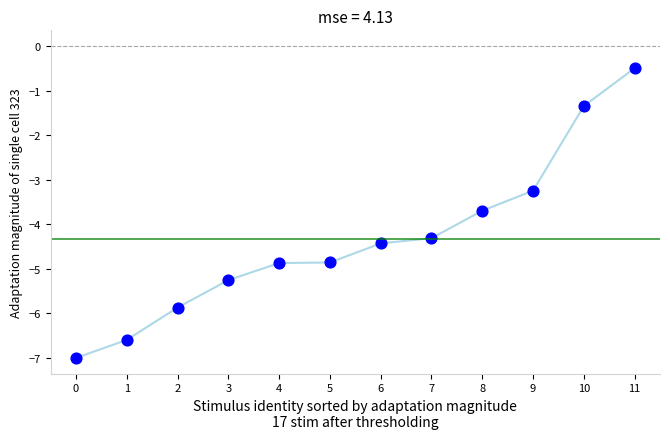

What Y value in the scatter plot is closest to -3?

-3.2